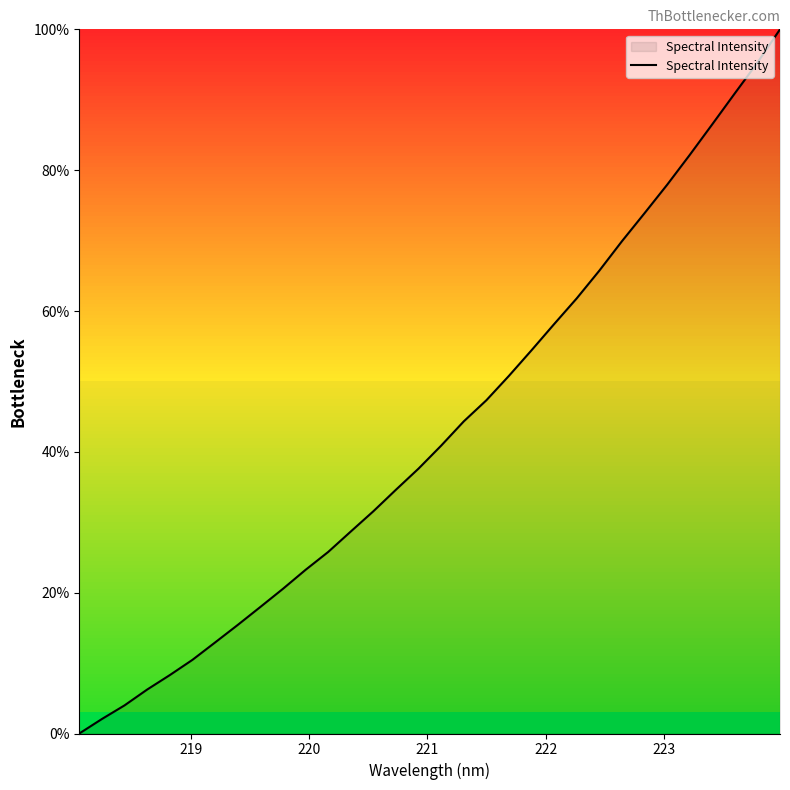

What is the greatest value displayed?

100.0